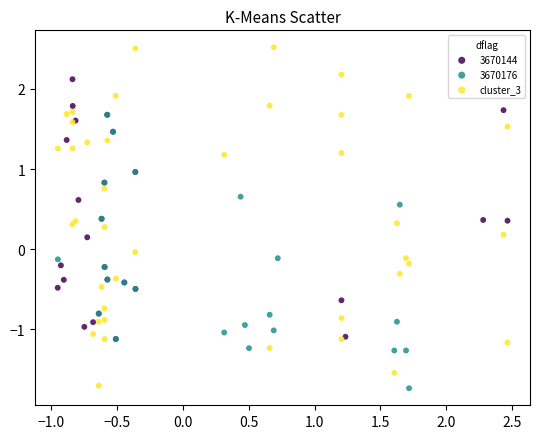

Which series contains the highest Y value?

cluster_3